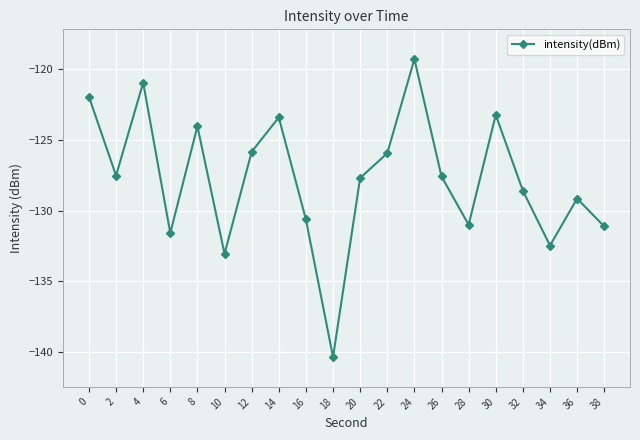

What is the value of the 5th point from the left?

-124.0